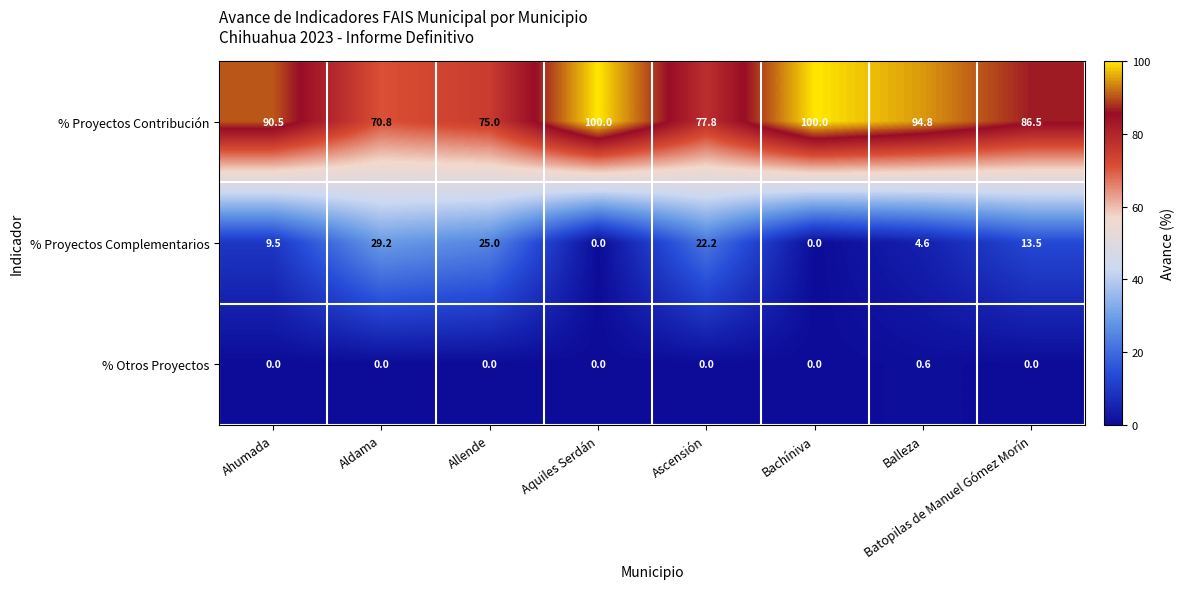

What is the difference between the % Proyectos Complementarios values at Bachíniva and Batopilas de Manuel Gómez Morín?

13.5